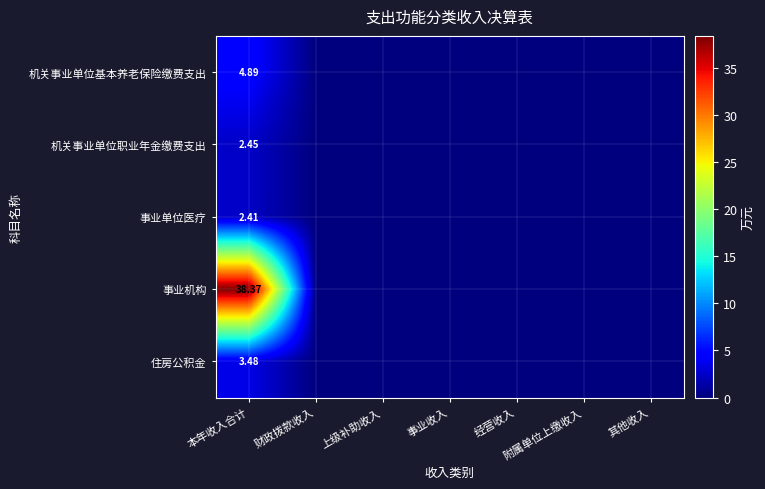

Is it true that 机关事业单位基本养老保险缴费支出 equals 0.0 at 事业收入?

True